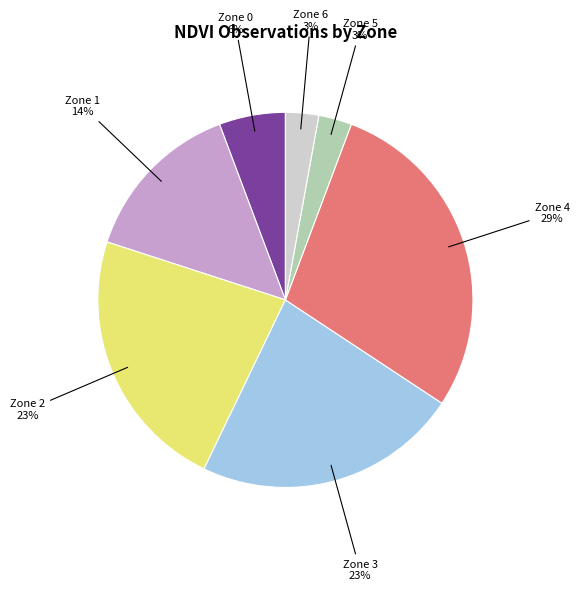

Is there any slice that represents more than half of the pie?

No